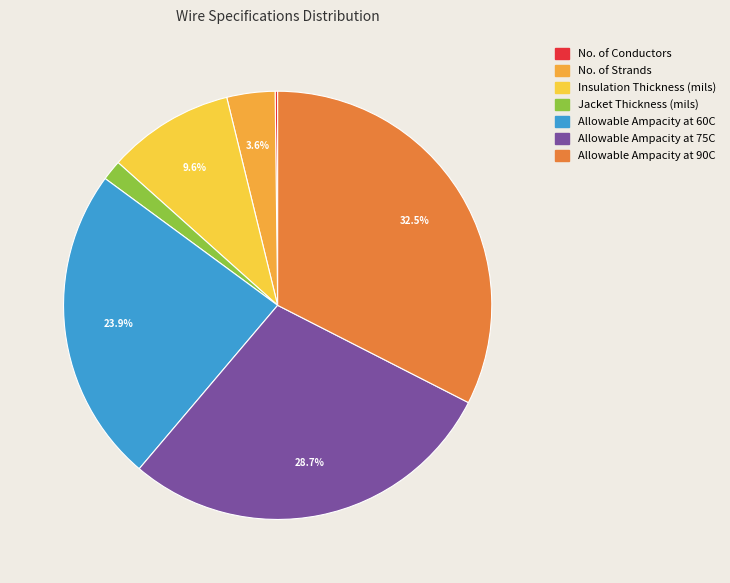

True or false: Allowable Ampacity at 60C accounts for 24% of the total.

True